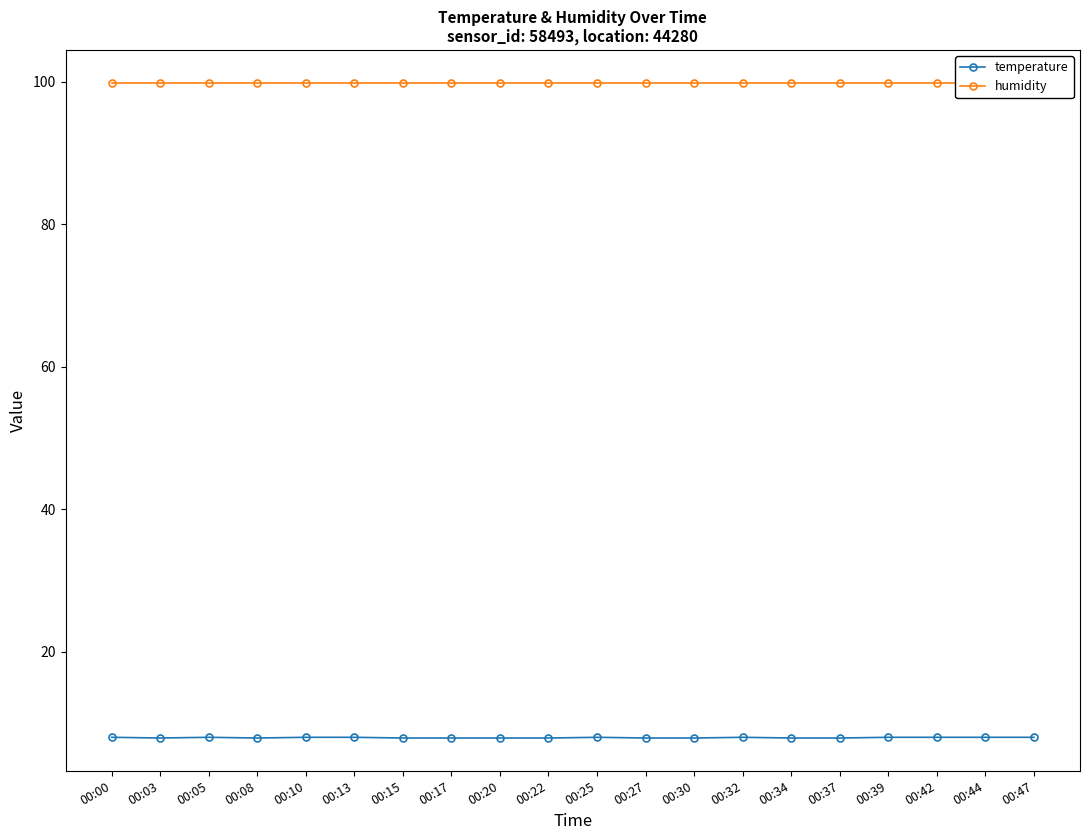

What is the minimum value for humidity?

99.9